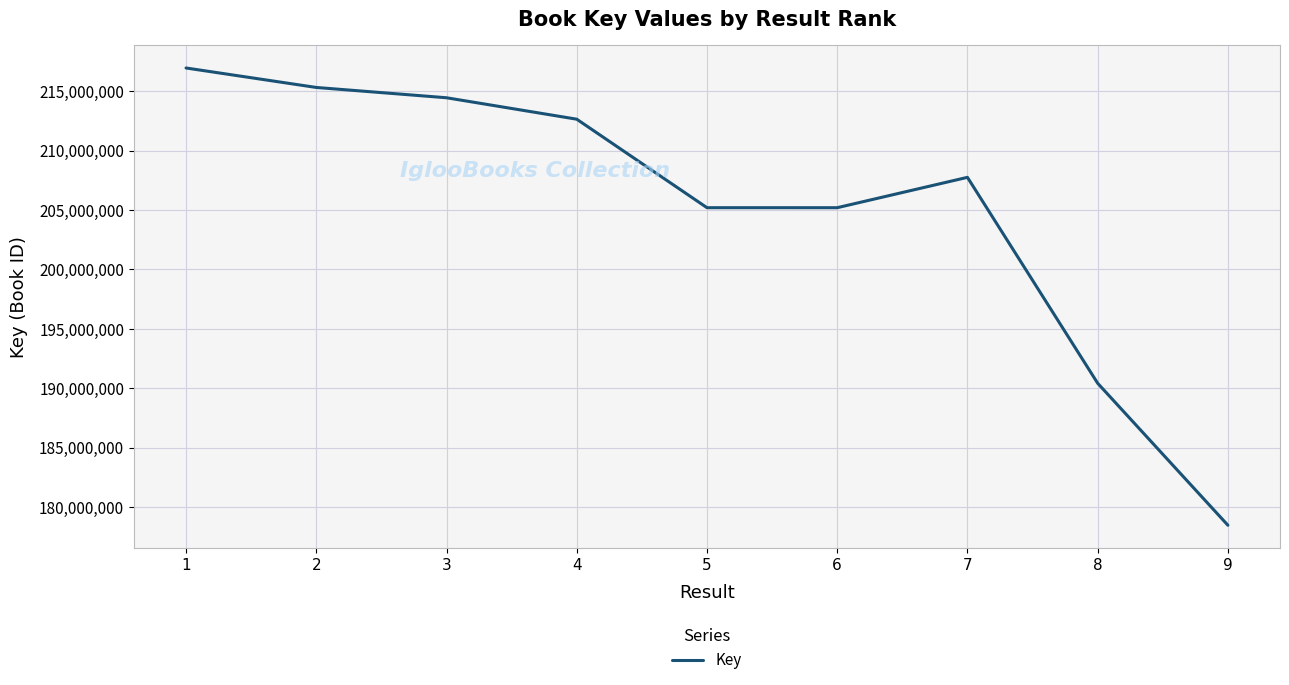

How many interior local peaks (higher than both neighbors) does the data have?

1